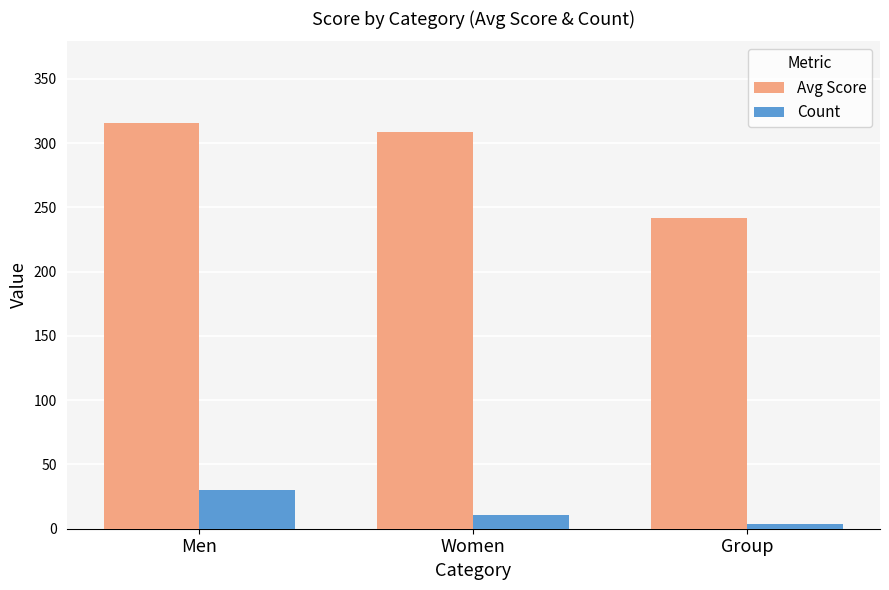

What is the value of the Count bar at the 2nd from the left?

11